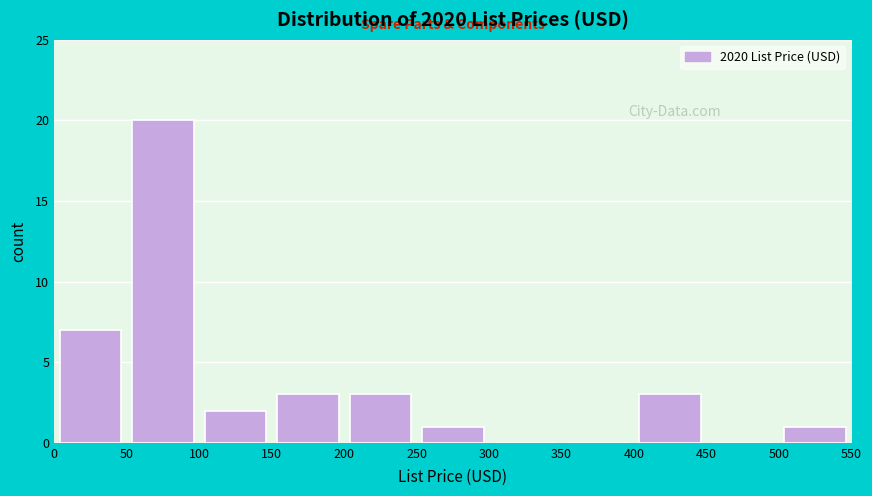

Reading left to right, transcribe this chart: for each bar, give the range it covers on the x-axis and its height. The values are not printed on the chart, so give them approximately, as read against the axis.

0 to 50: 7
50 to 100: 20
100 to 150: 2
150 to 200: 3
200 to 250: 3
250 to 300: 1
300 to 350: 0
350 to 400: 0
400 to 450: 3
450 to 500: 0
500 to 550: 1